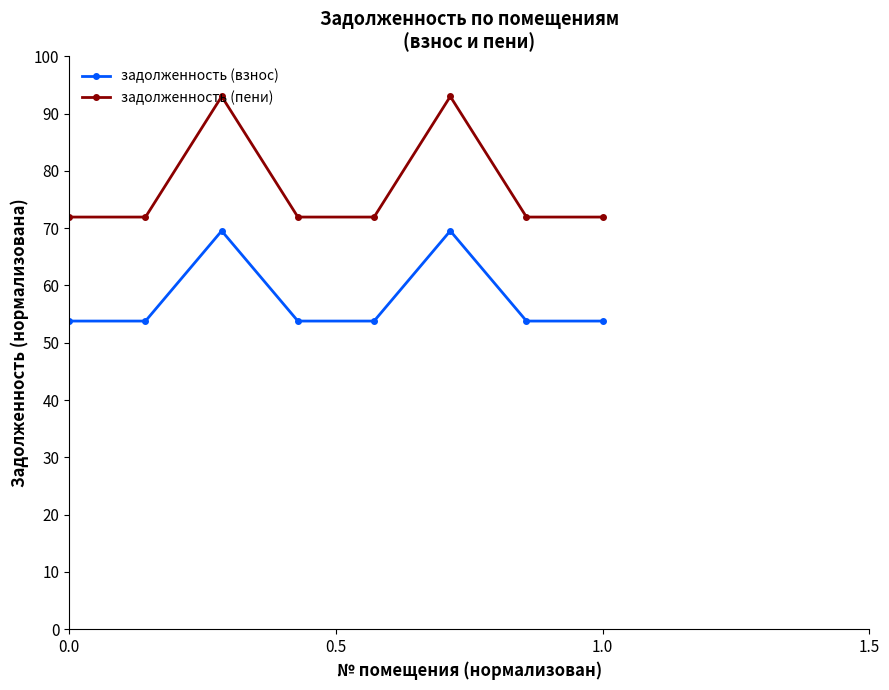

Which series has the largest total across all categories?

задолженность (пени)